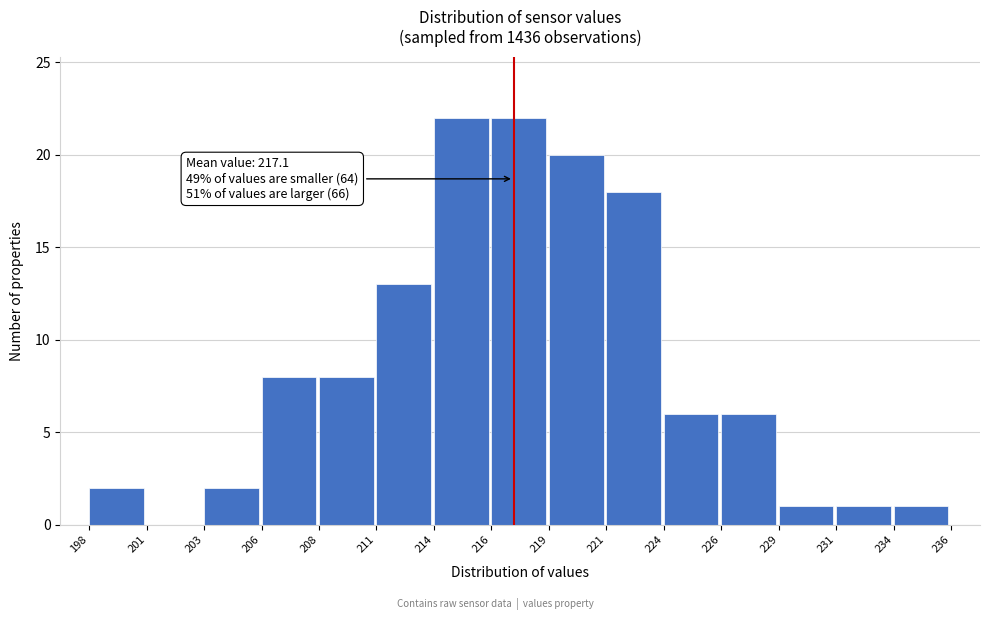

Reading left to right, what are all the values shown in this chart?

198=2	201=0	203=2	206=8	208=8	211=13	214=22	216=22	219=20	221=18	224=6	226=6	229=1	231=1	234=1